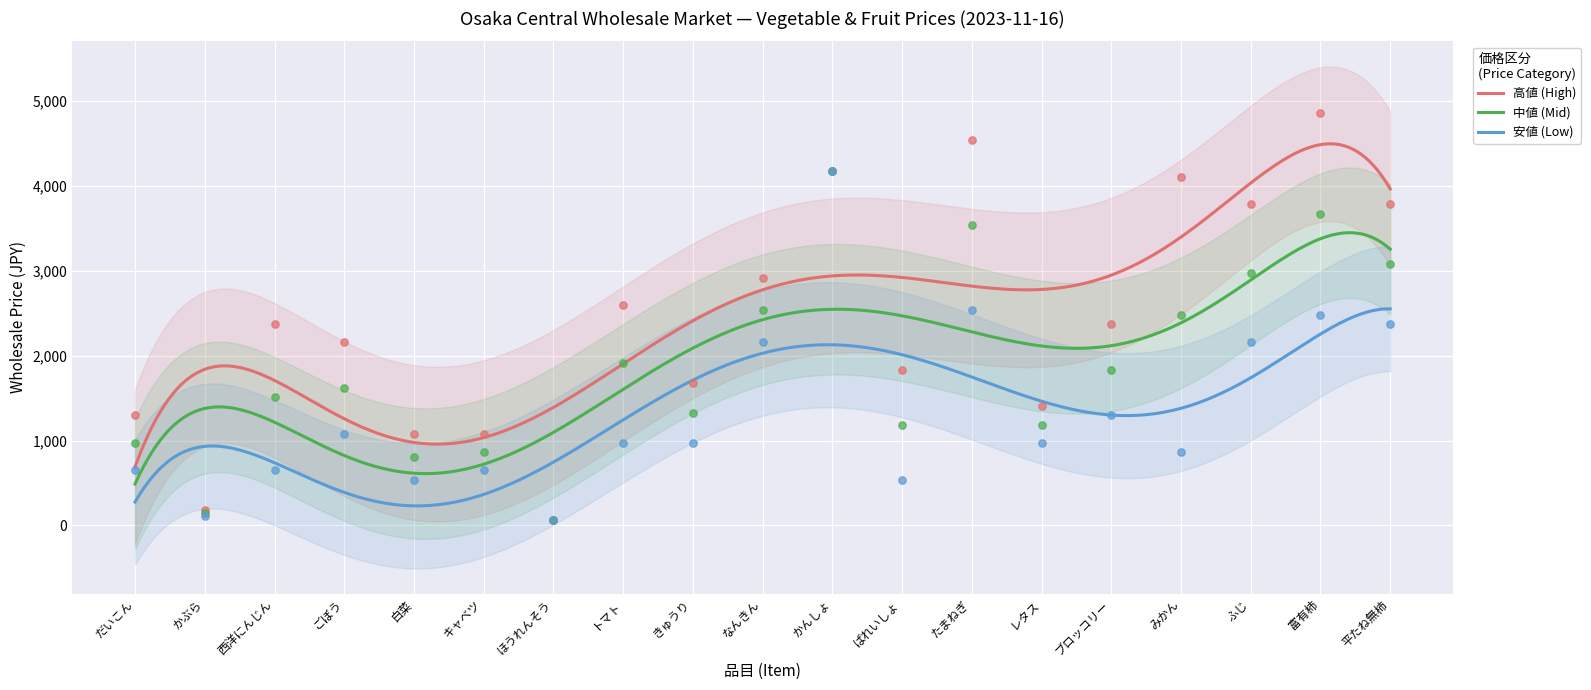

Which series reaches the minimum Y coordinate?

安値 (Low)